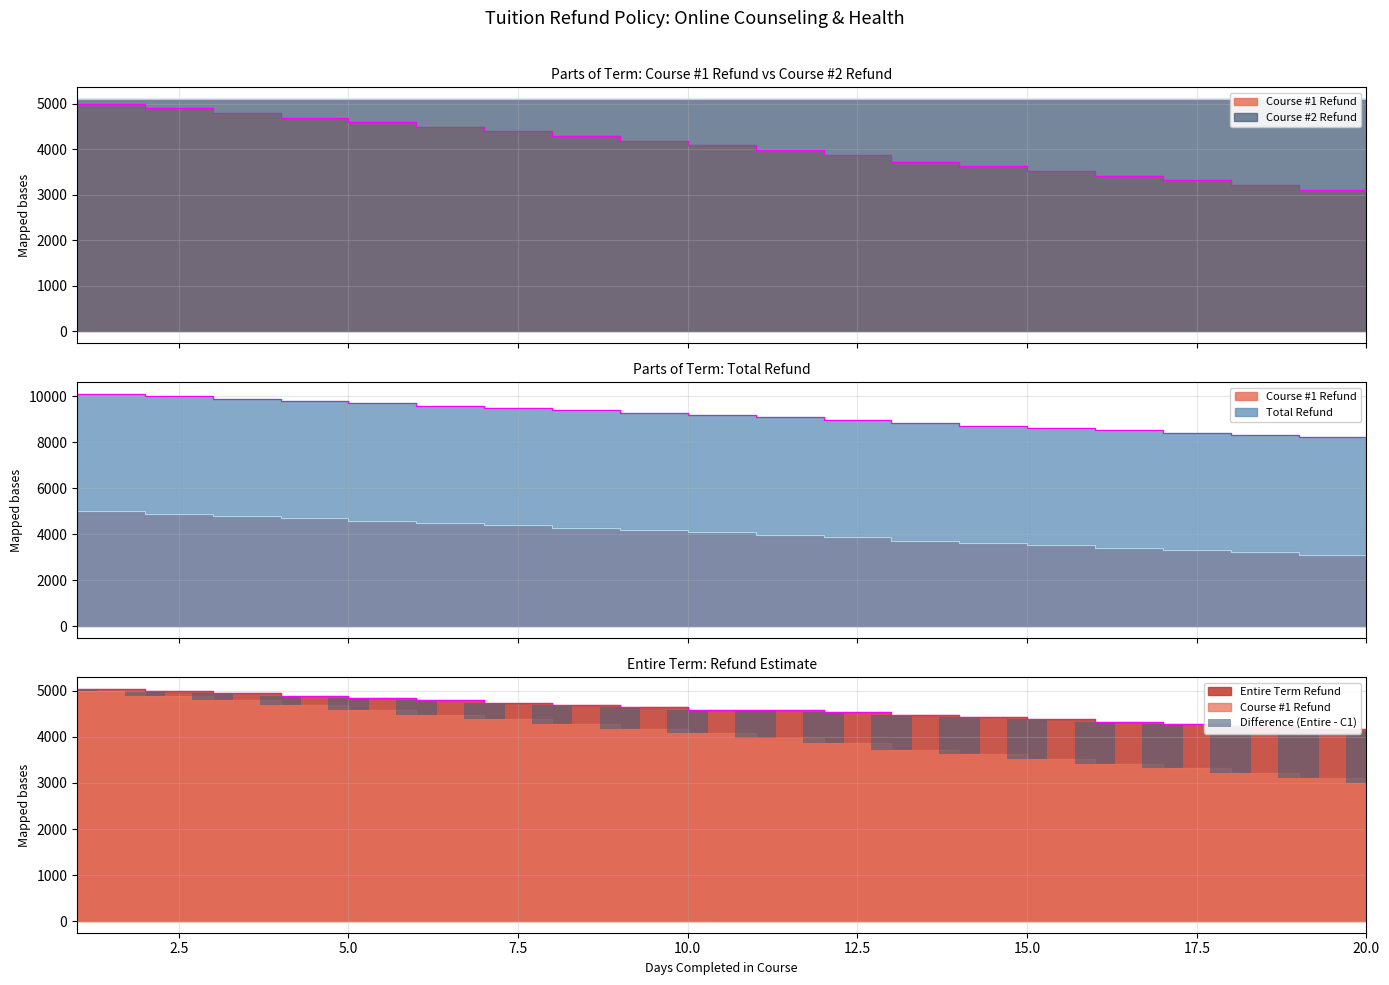

What is the difference between the maximum and minimum values?

1071